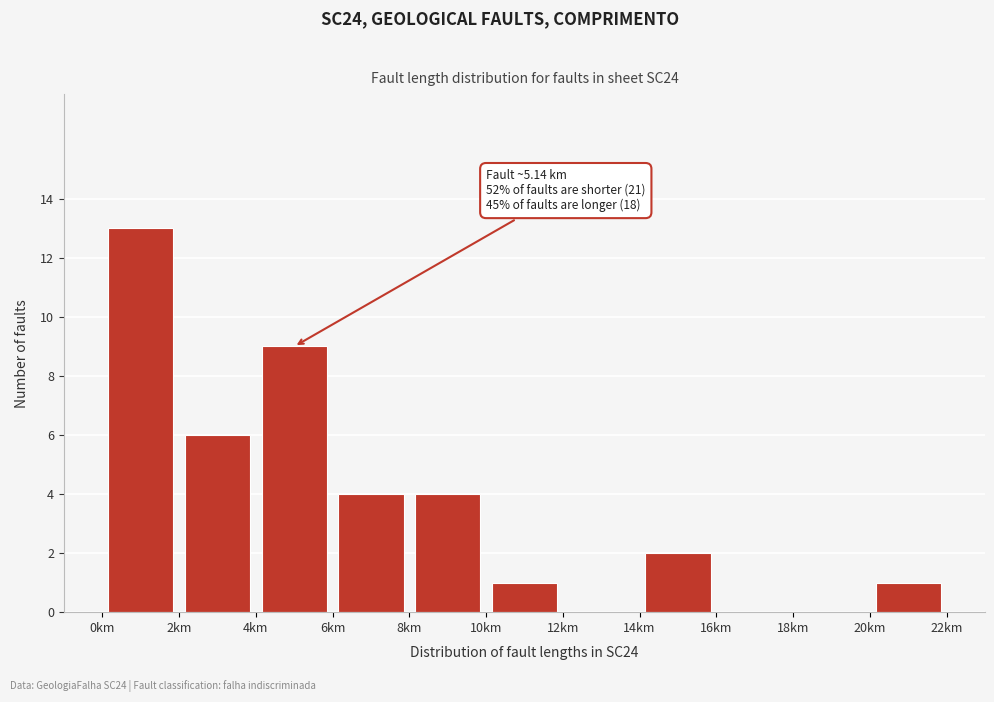

Which range on the x-axis has the tallest bar?

0 to 2